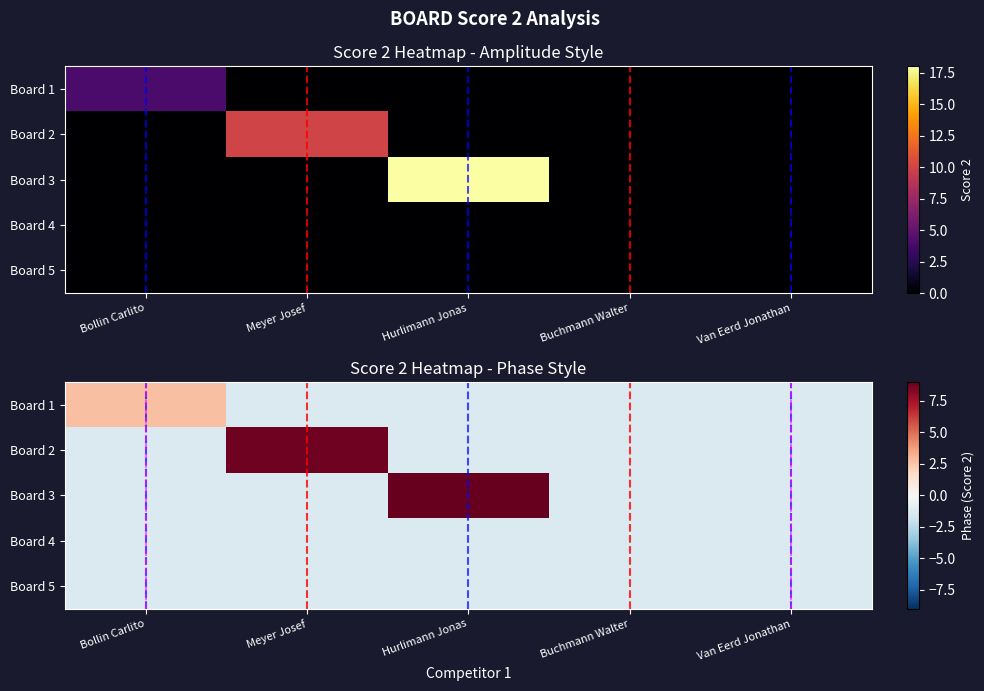

At how many categories does at least one series exceed 7?

2